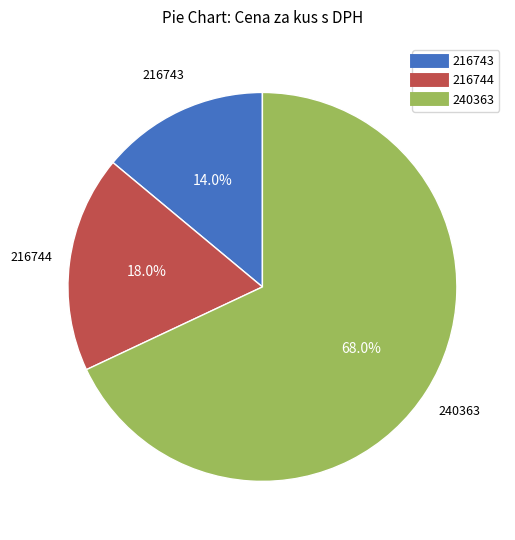

Which has a higher value, 240363 or 216744?

240363